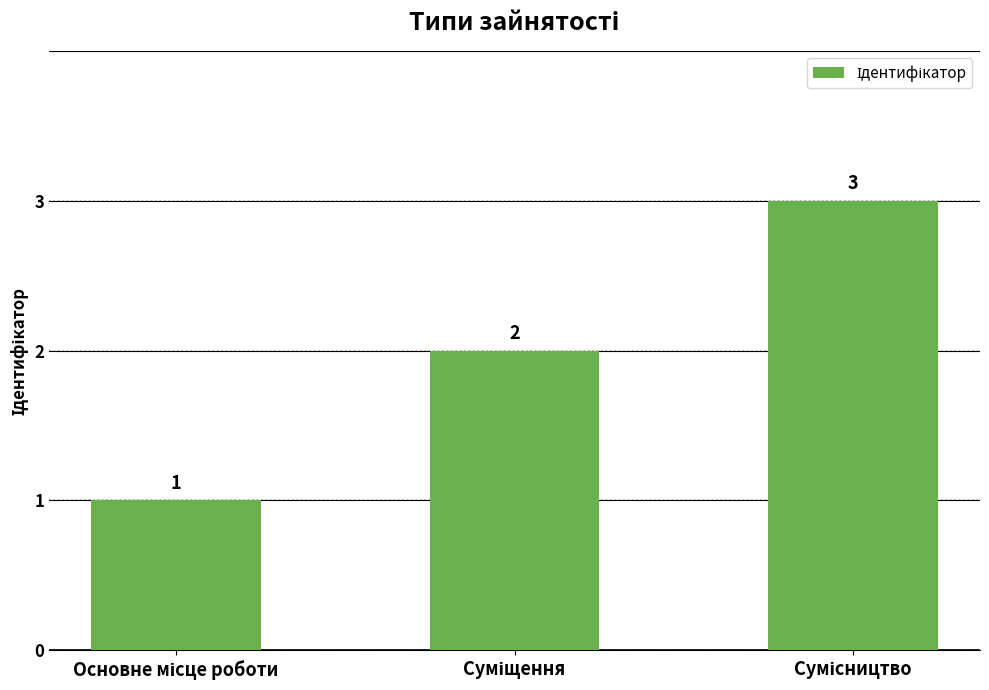

What is the value of the 2nd bar from the left?

2